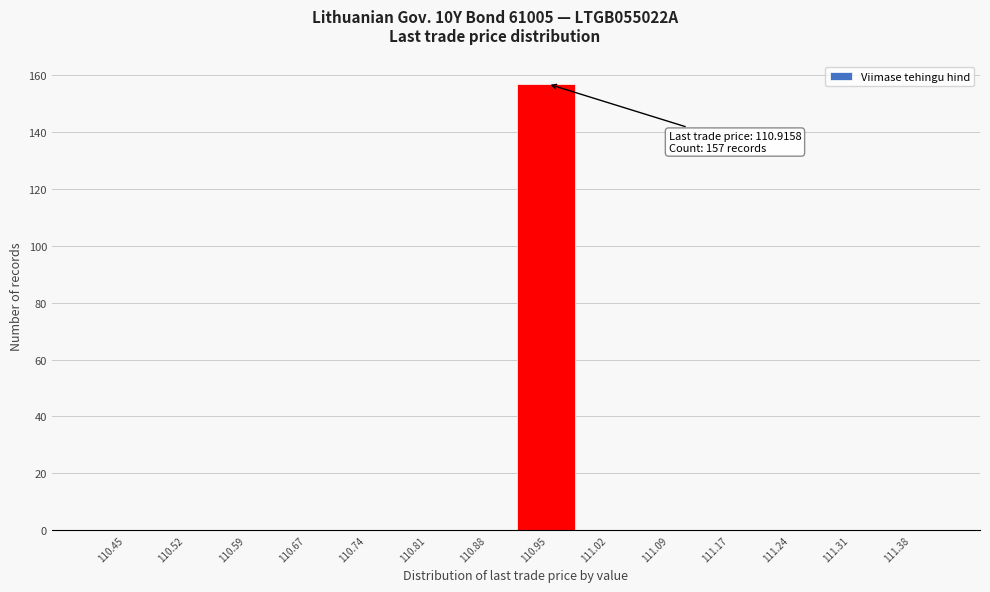

Which range on the x-axis has the tallest bar?

110.92 to 110.99